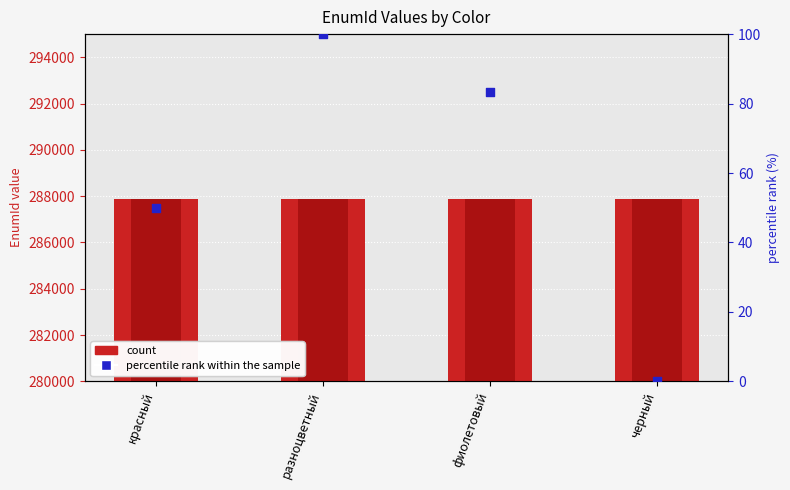

What is the total value across all series at красный?

575799.0